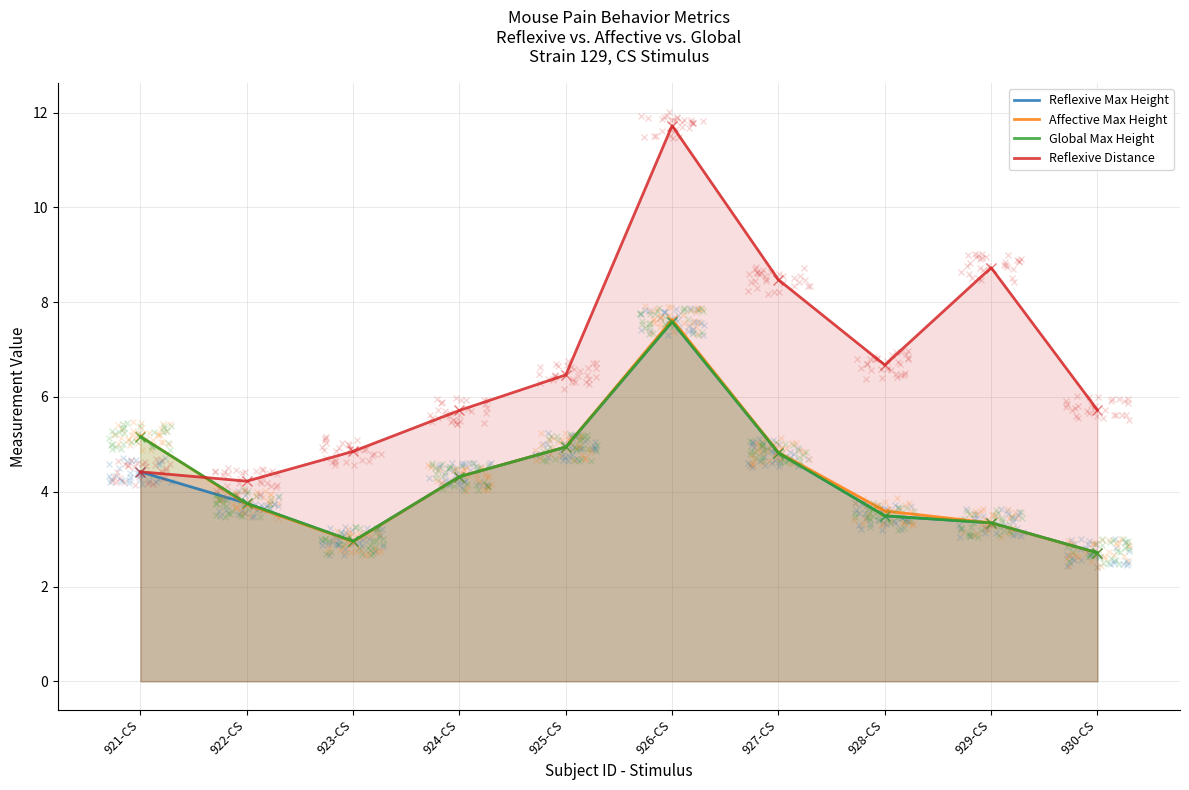

At which label does Affective Max Height first exceed 4?

921-CS